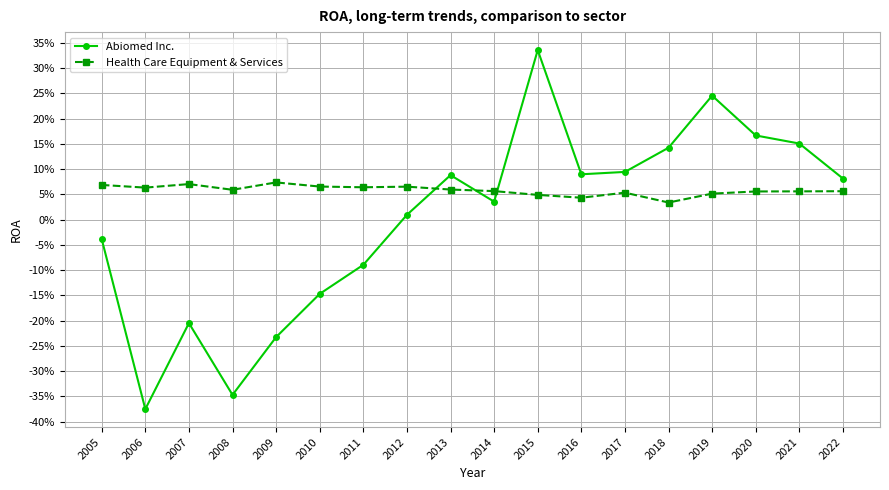

Reading left to right, what are all the values shown in this chart?

Abiomed Inc.: -0.0	-0.4	-0.2	-0.3	-0.2	-0.1	-0.1	0.0	0.1	0.0	0.3	0.1	0.1	0.1	0.2	0.2	0.2	0.1
Health Care Equipment & Services: 0.1	0.1	0.1	0.1	0.1	0.1	0.1	0.1	0.1	0.1	0.0	0.0	0.1	0.0	0.1	0.1	0.1	0.1